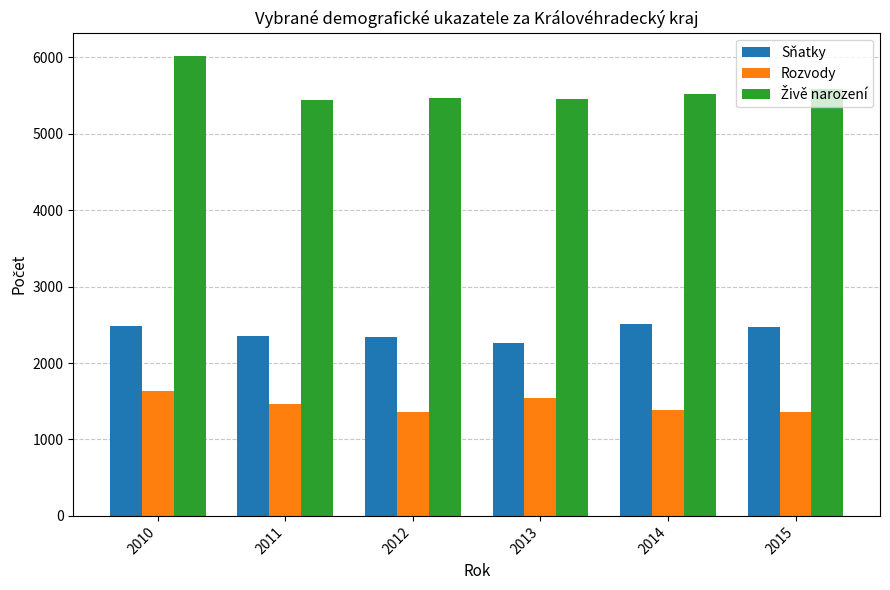

How many bars are there in each group?

3